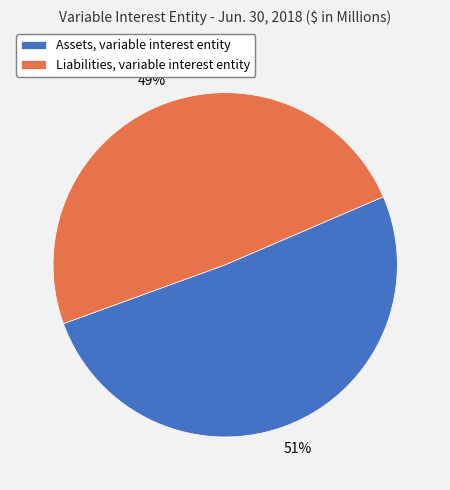

What percentage is the Assets, variable interest entity slice, to the nearest percent?

51%